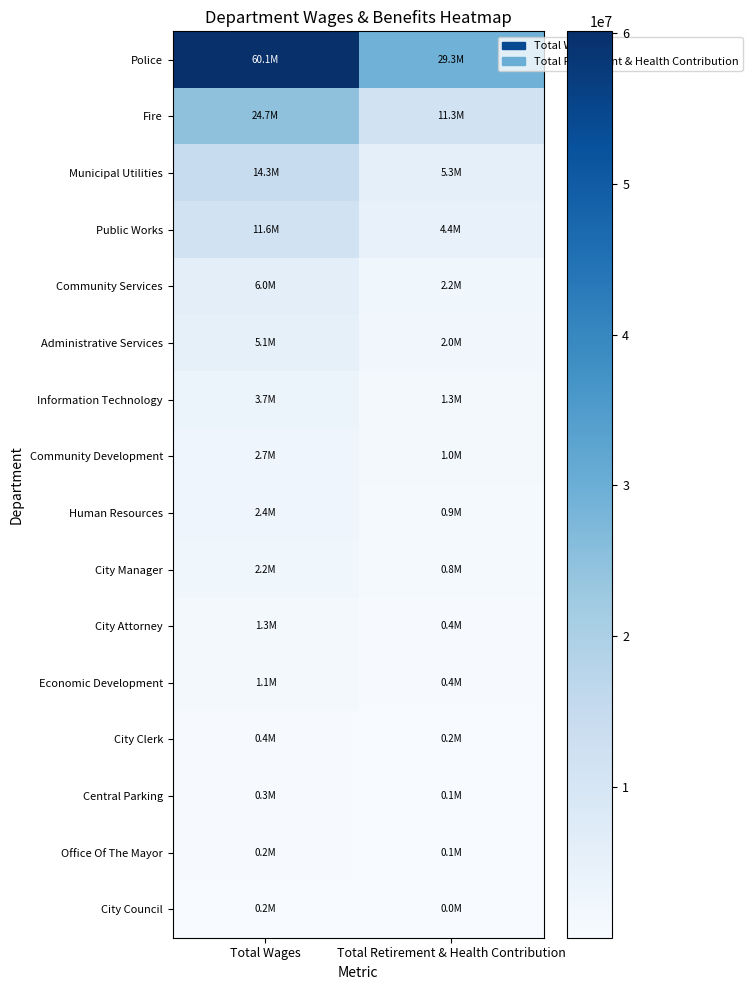

Reading left to right, what are all the values shown in this chart?

Police: Total Wages=60124836	Total Retirement & Health Contribution=29290496
Fire: Total Wages=24716455	Total Retirement & Health Contribution=11275834
Municipal Utilities: Total Wages=14251697	Total Retirement & Health Contribution=5302787
Public Works: Total Wages=11568622	Total Retirement & Health Contribution=4377377
Community Services: Total Wages=6045945	Total Retirement & Health Contribution=2170827
Administrative Services: Total Wages=5109745	Total Retirement & Health Contribution=2032058
Information Technology: Total Wages=3651048	Total Retirement & Health Contribution=1282932
Community Development: Total Wages=2689881	Total Retirement & Health Contribution=1007776
Human Resources: Total Wages=2398355	Total Retirement & Health Contribution=936370
City Manager: Total Wages=2235005	Total Retirement & Health Contribution=846099
City Attorney: Total Wages=1327514	Total Retirement & Health Contribution=445417
Economic Development: Total Wages=1111834	Total Retirement & Health Contribution=419376
City Clerk: Total Wages=442323	Total Retirement & Health Contribution=179580
Central Parking: Total Wages=287066	Total Retirement & Health Contribution=122061
Office Of The Mayor: Total Wages=246187	Total Retirement & Health Contribution=91271
City Council: Total Wages=170833	Total Retirement & Health Contribution=448